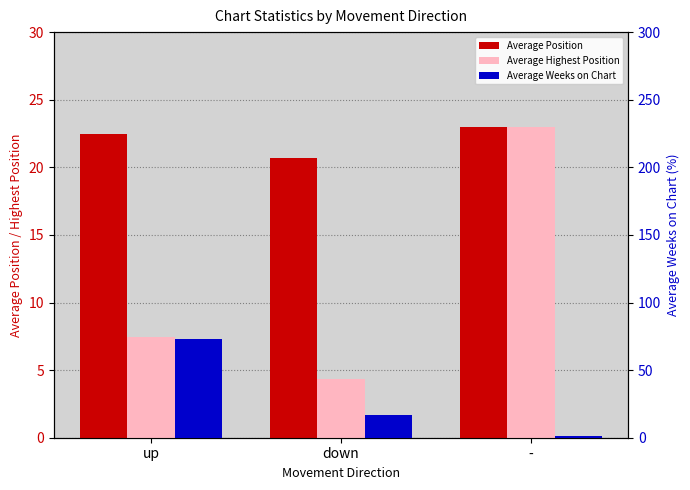

What is the value of the Average Position bar at the 1st from the left?

22.5